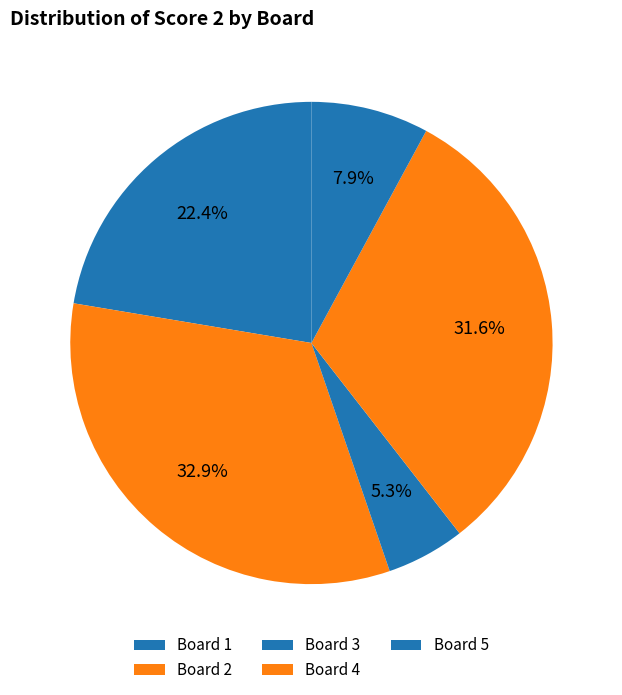

Is Board 4 the majority of the pie?

No